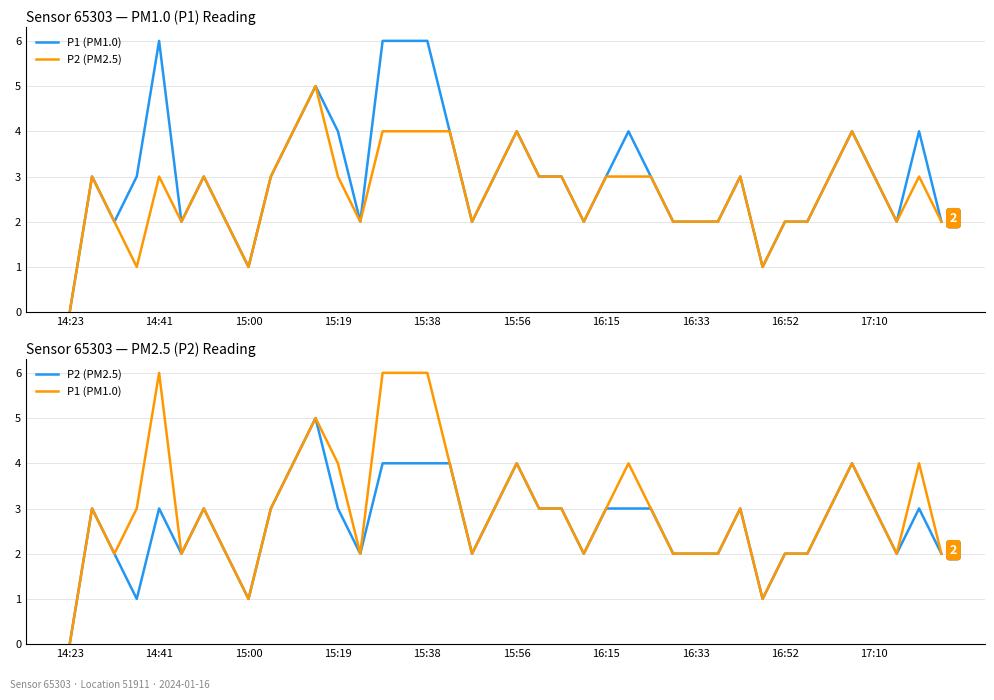

Is this an area chart (filled region under the line)?

No